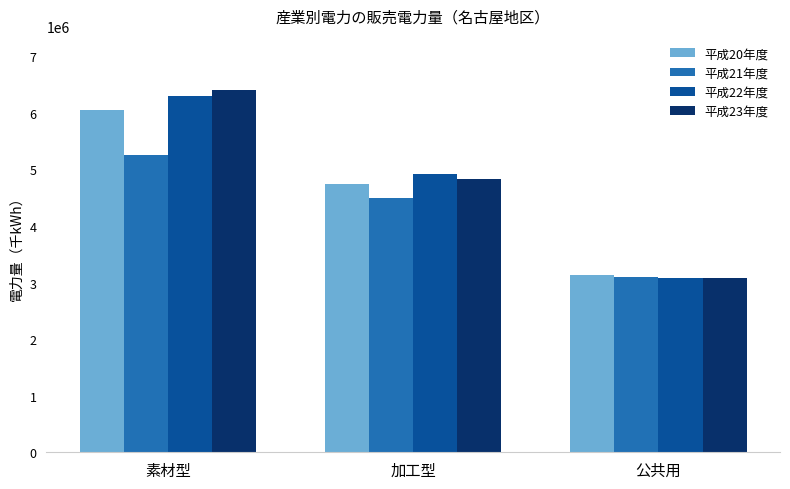

List the series in order of their peak value, lowest first.

平成21年度, 平成20年度, 平成22年度, 平成23年度